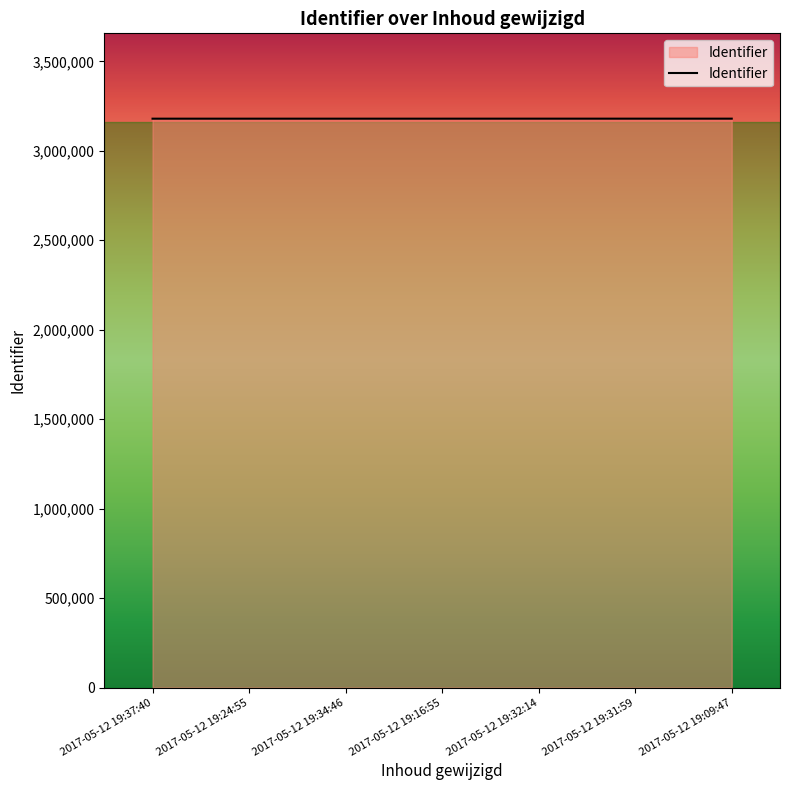

Is it true that the value at 2017-05-12 19:37:40 is 3179414?

True